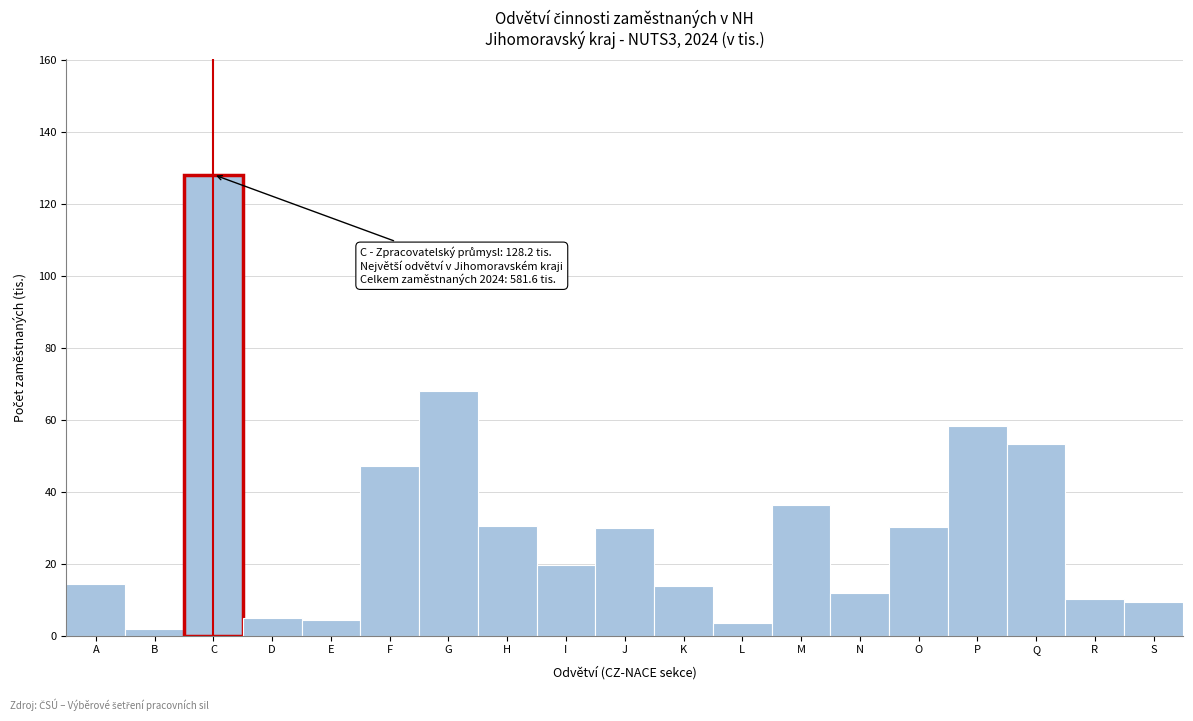

What is the sum of the values at O and E?

34.5